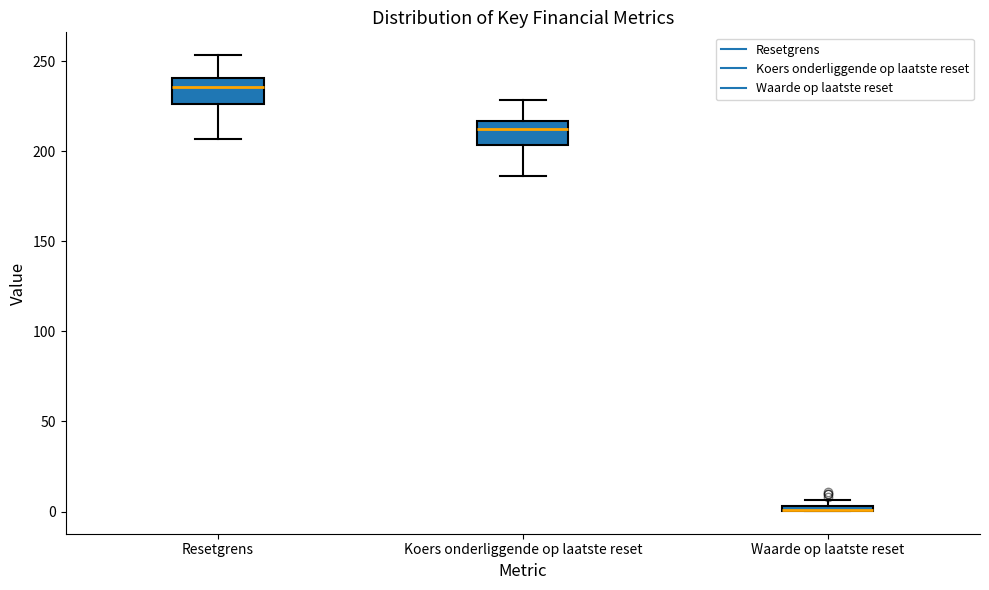

Where does the median line of the box for Koers onderliggende op laatste reset sit on the y-axis? The values are not printed on the chart, so give them approximately, as read against the axis.

210